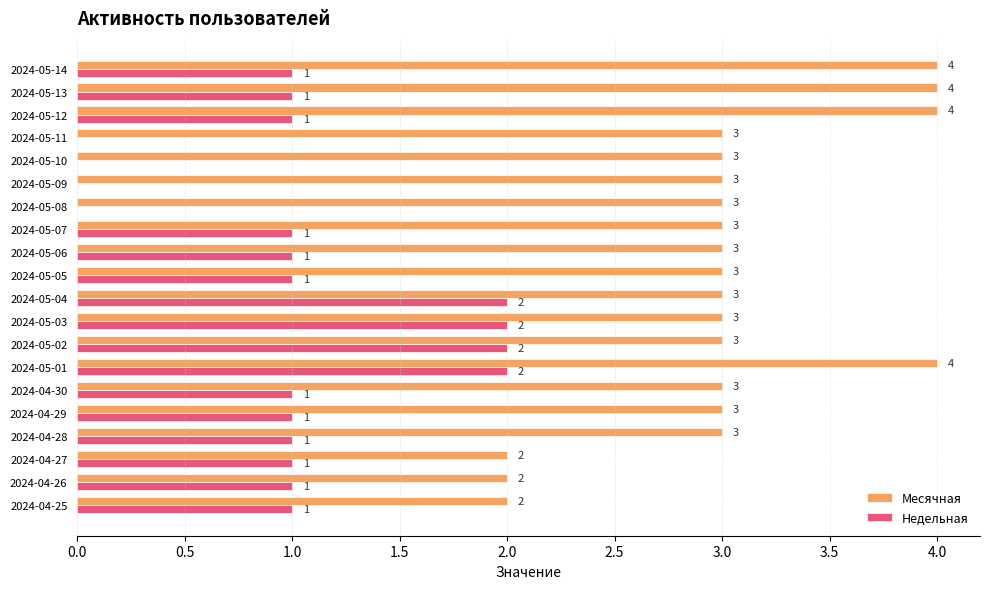

Which series has the largest total across all categories?

Месячная